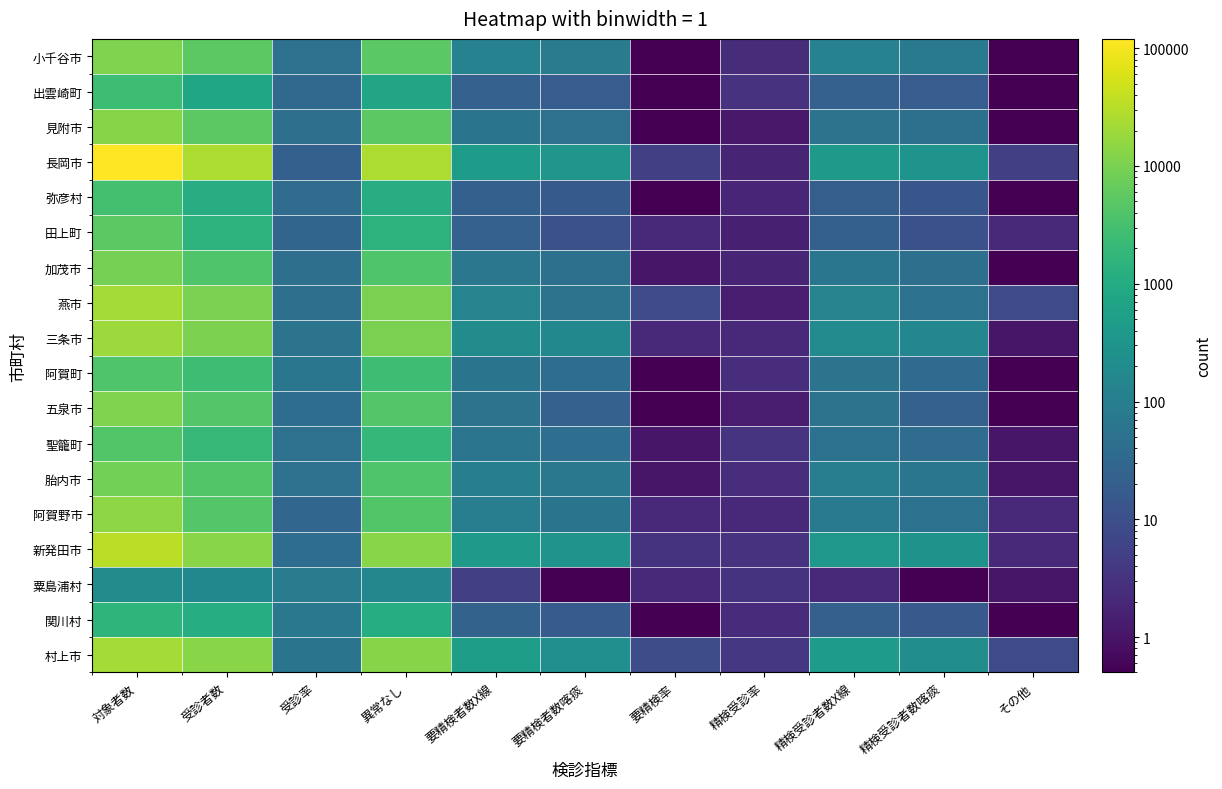

At 要精検率, list the series in order from largest to smallest.

村上市, 燕市, 長岡市, 新発田市, 粟島浦村, 阿賀野市, 三条市, 田上町, 胎内市, 聖籠町, 加茂市, 関川村, 五泉市, 阿賀町, 弥彦村, 見附市, 出雲崎町, 小千谷市